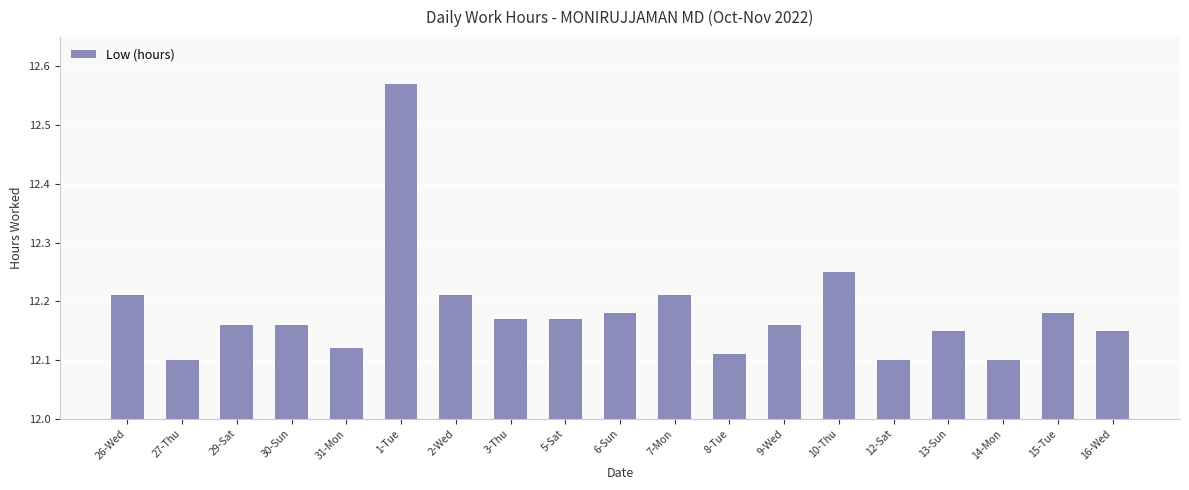

What is the label of the 10th bar from the right?

6-Sun